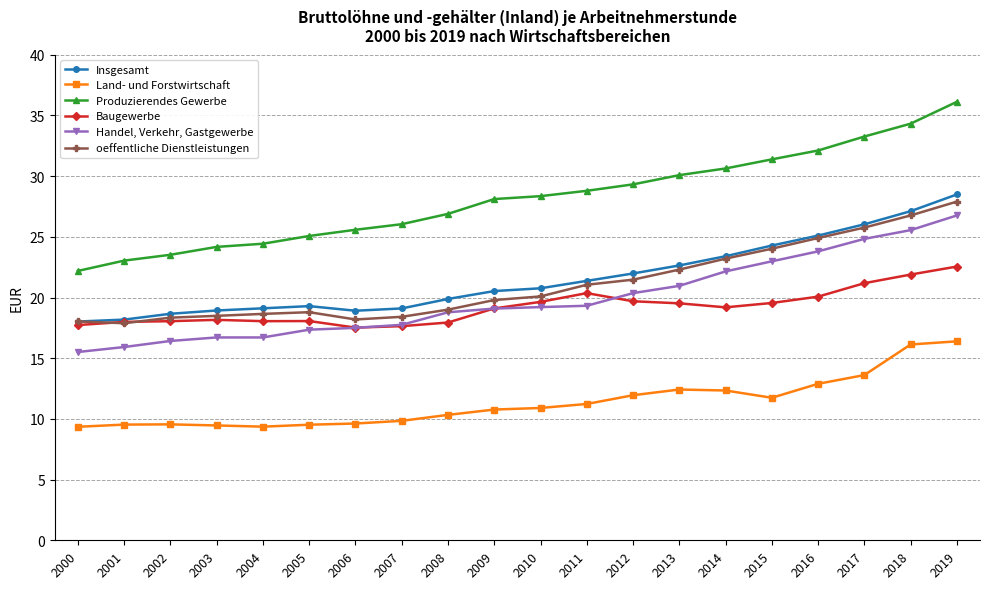

True or false: Handel, Verkehr, Gastgewerbe and Insgesamt cross at least once.

False